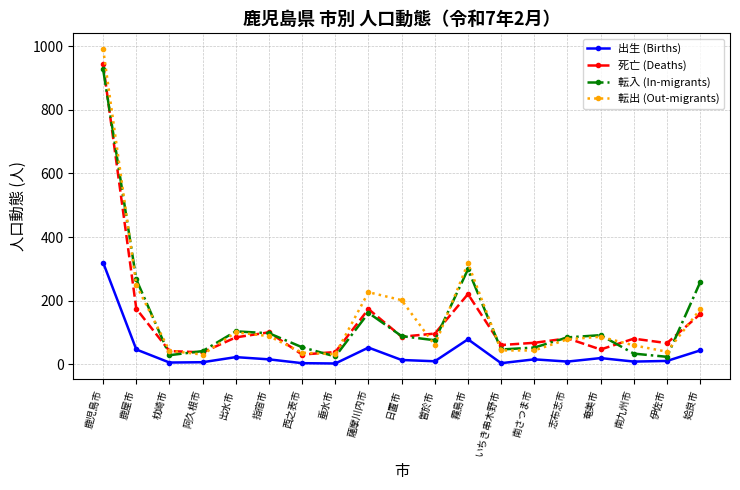

How many series are shown in this chart?

4